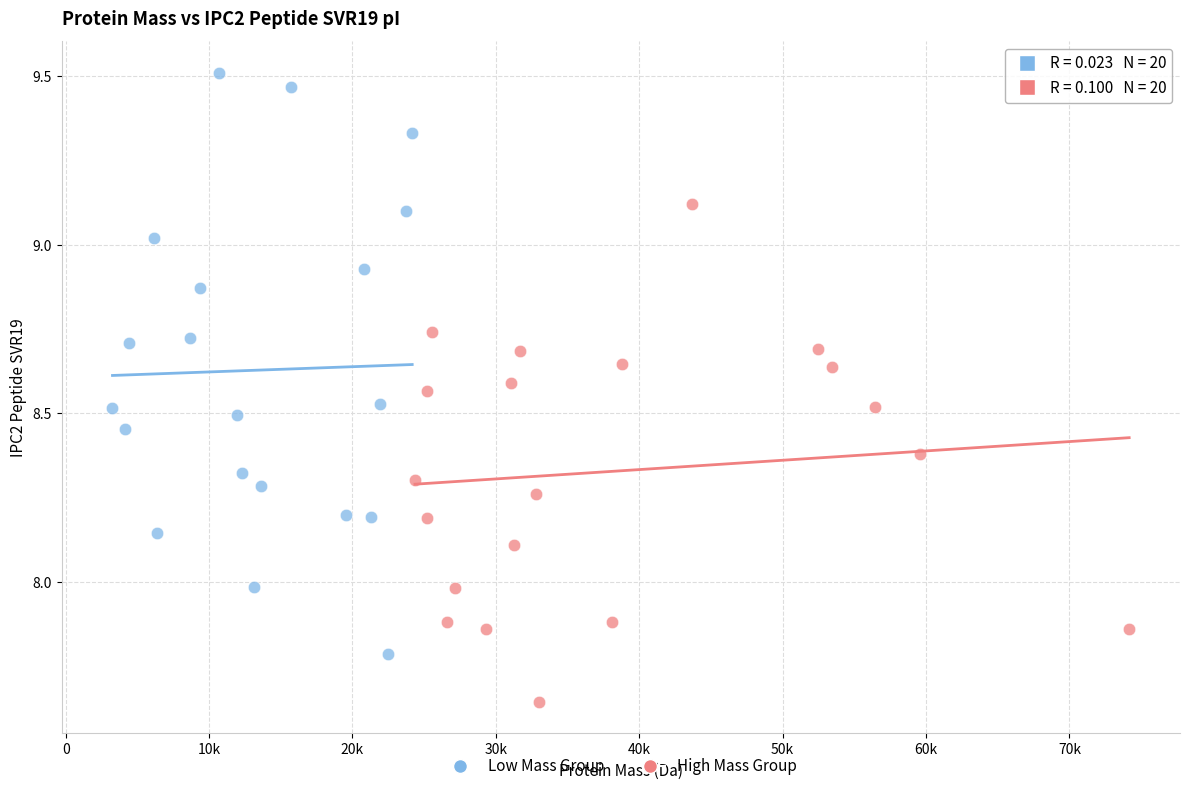

What are all the series names shown in the legend?

Low Mass Group, High Mass Group